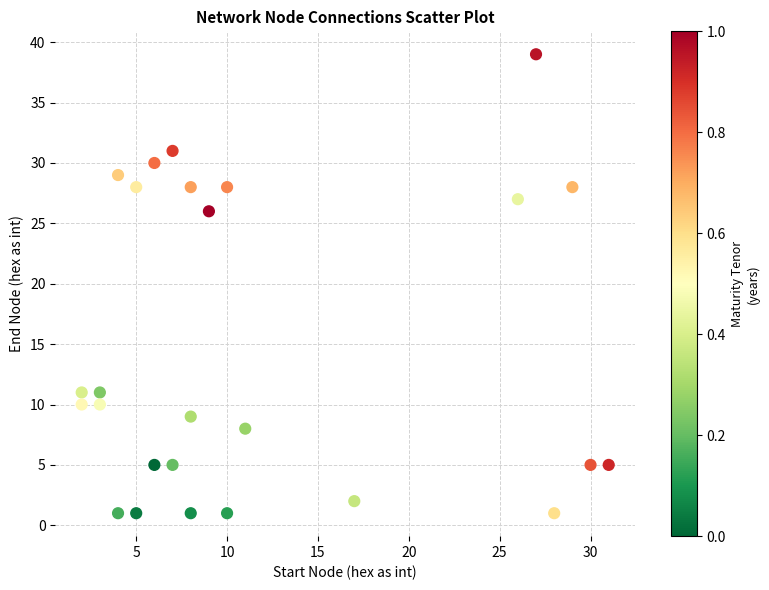

What is the range of Y values (max minus min)?

38